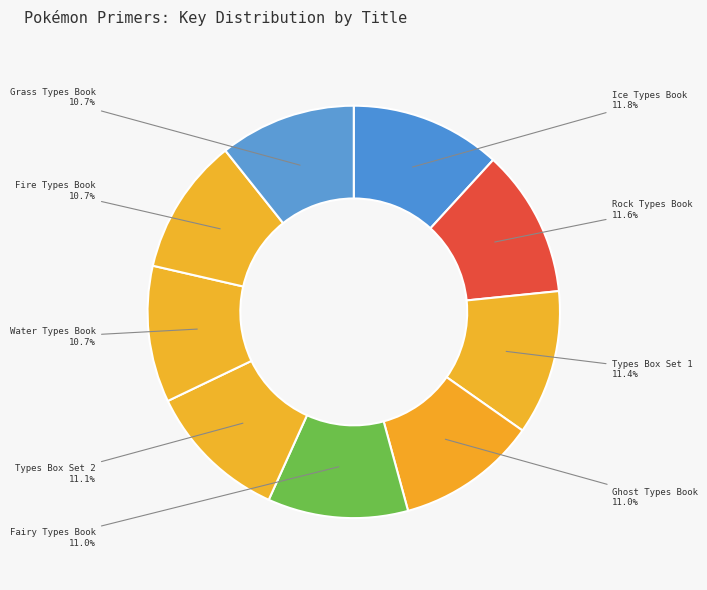

To the nearest percent, what portion does Fire Types Book represent?

11%